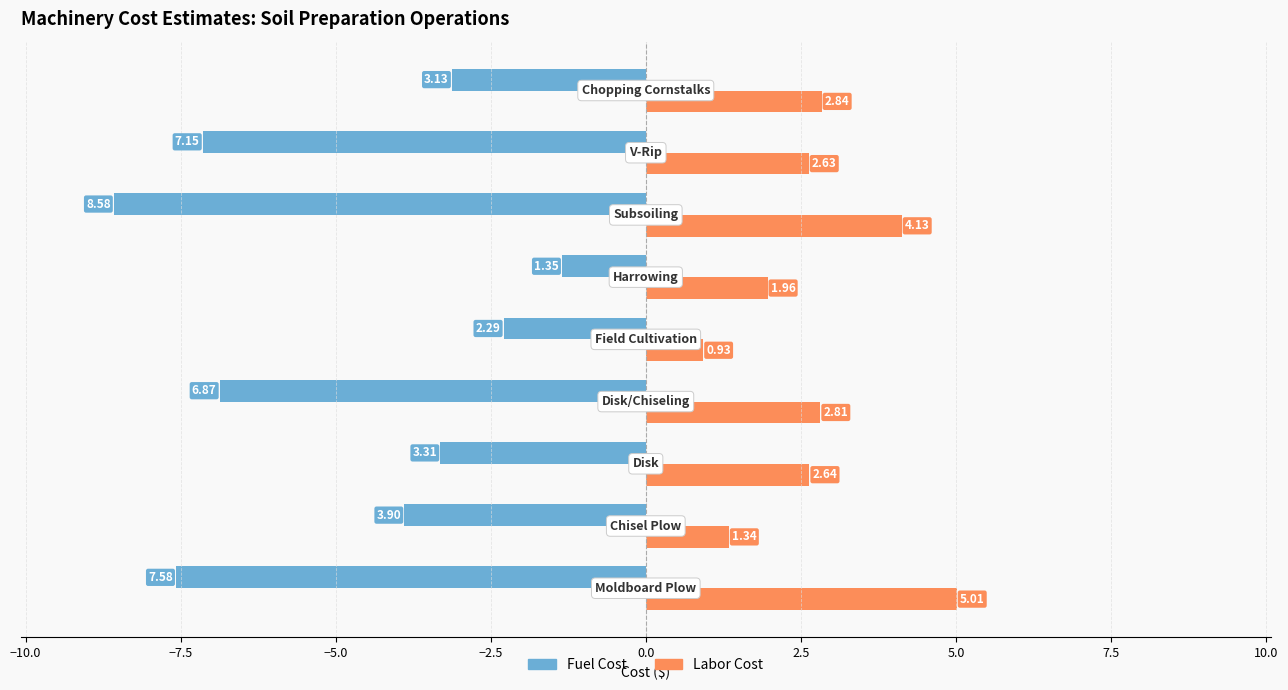

At how many categories does at least one series exceed -7?

9